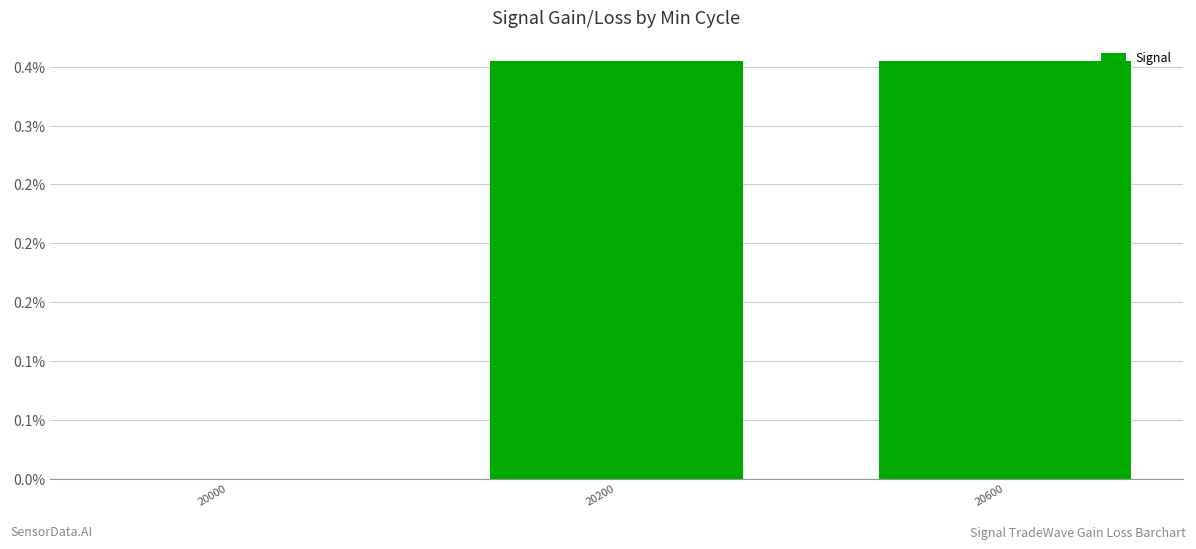

At which label is the value closest to 0?

20000